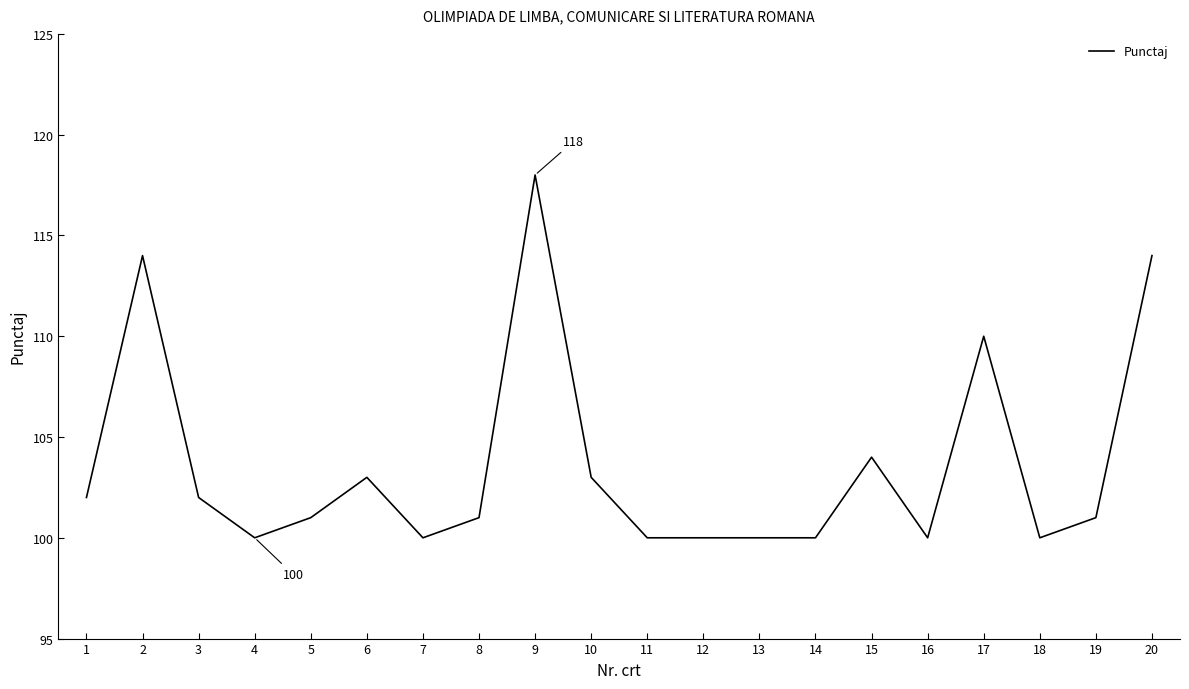

The chart shows a value of 102 at 3. True or false?

True